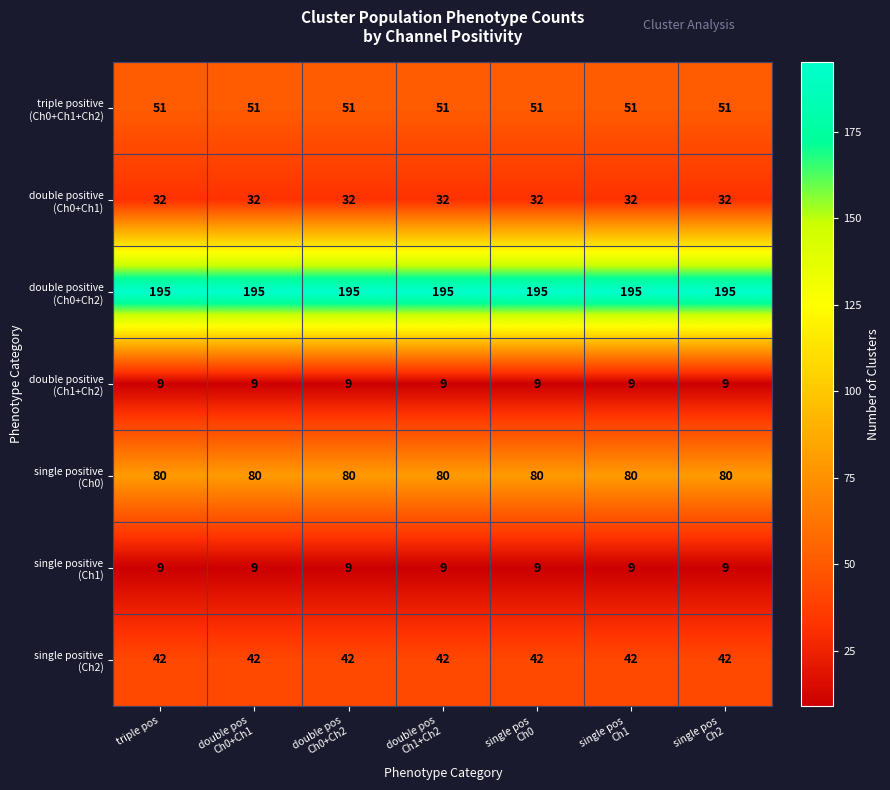

What is the minimum value shown in the chart?

9